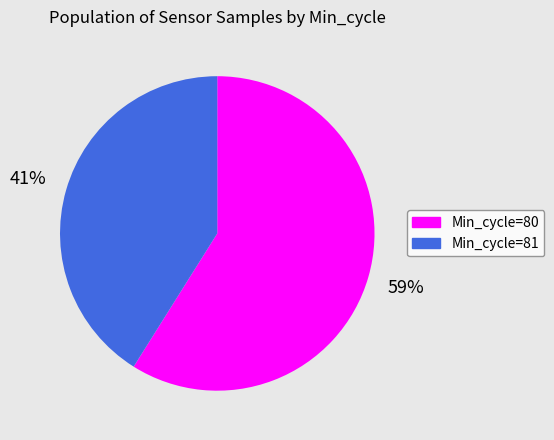

Is there a majority slice in this chart?

Yes